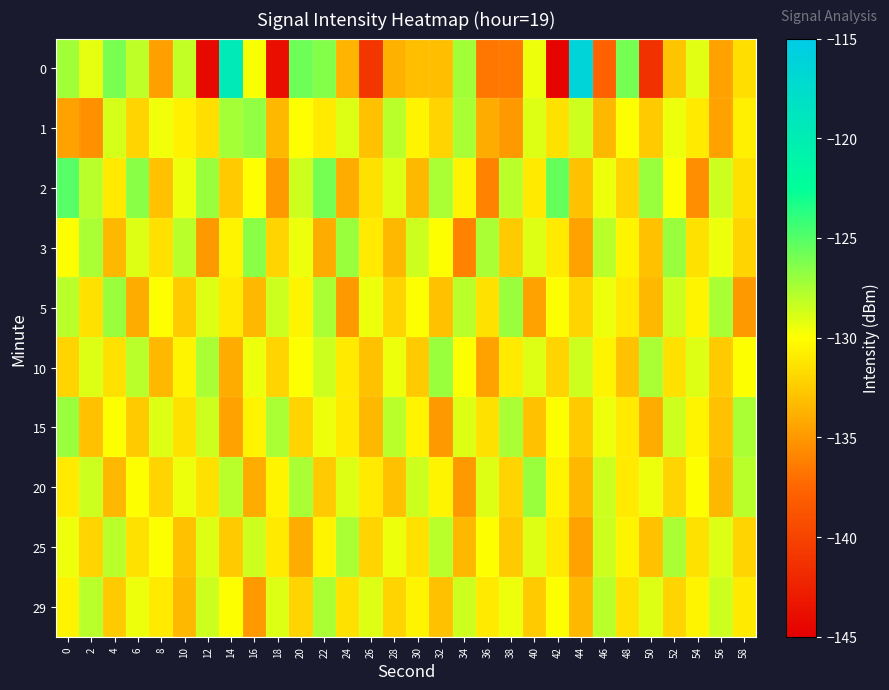

How many distinct data groups are displayed?

10